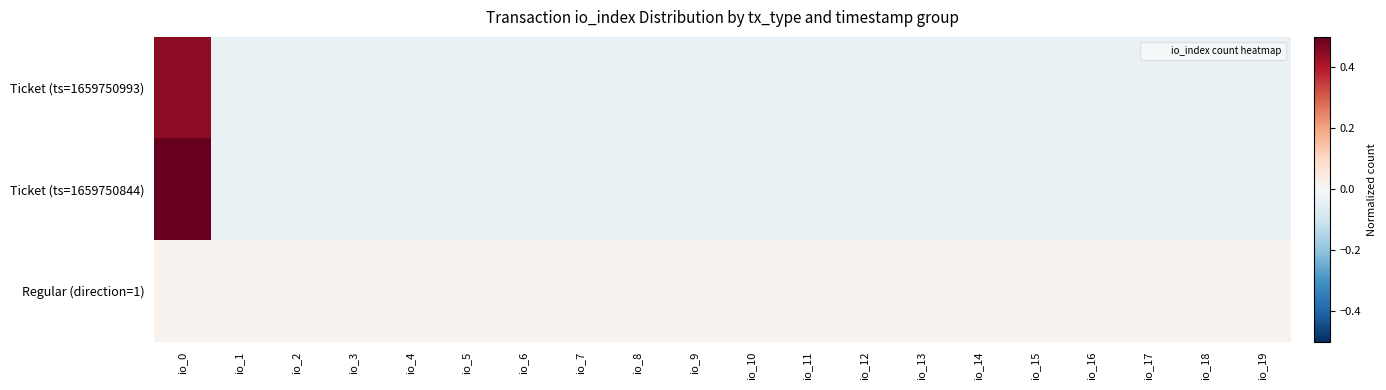

At which category is the sum across all series the highest?

io_0